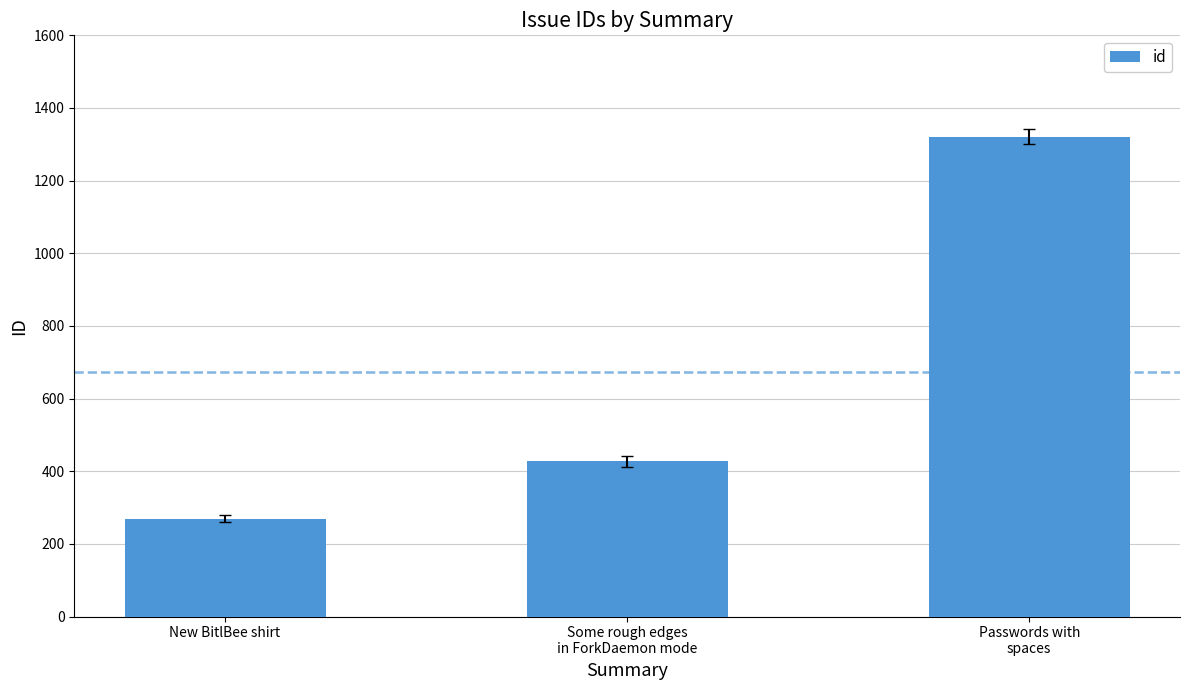

True or false: the data shows 269 at New BitlBee shirt.

True